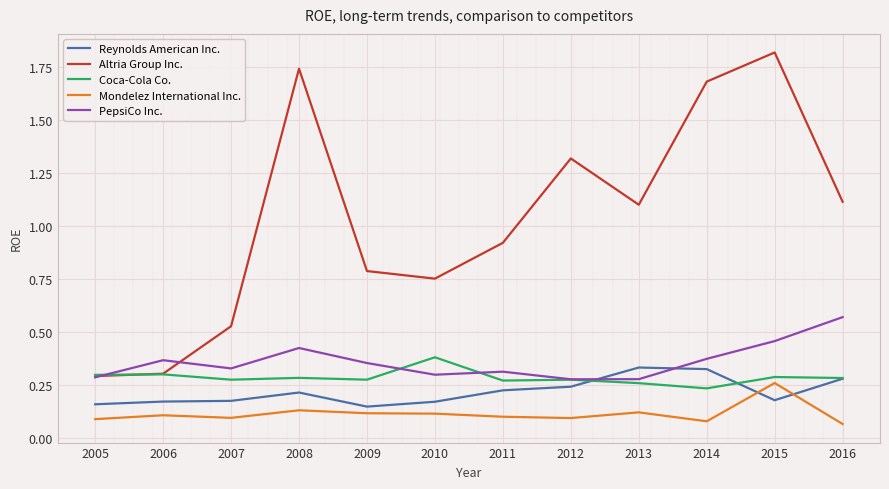

At which category is the sum across all series the highest?

2015